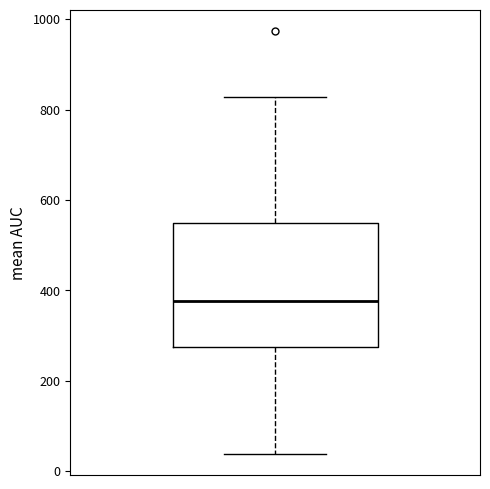

Transcribe this box plot: give where the median line is, the range the box spans, and where the two whiskers end, as read against the y-axis. The values are not printed on the chart, so give them approximately, as read against the axis.

median 380, box 280 to 540, whiskers 40 to 820